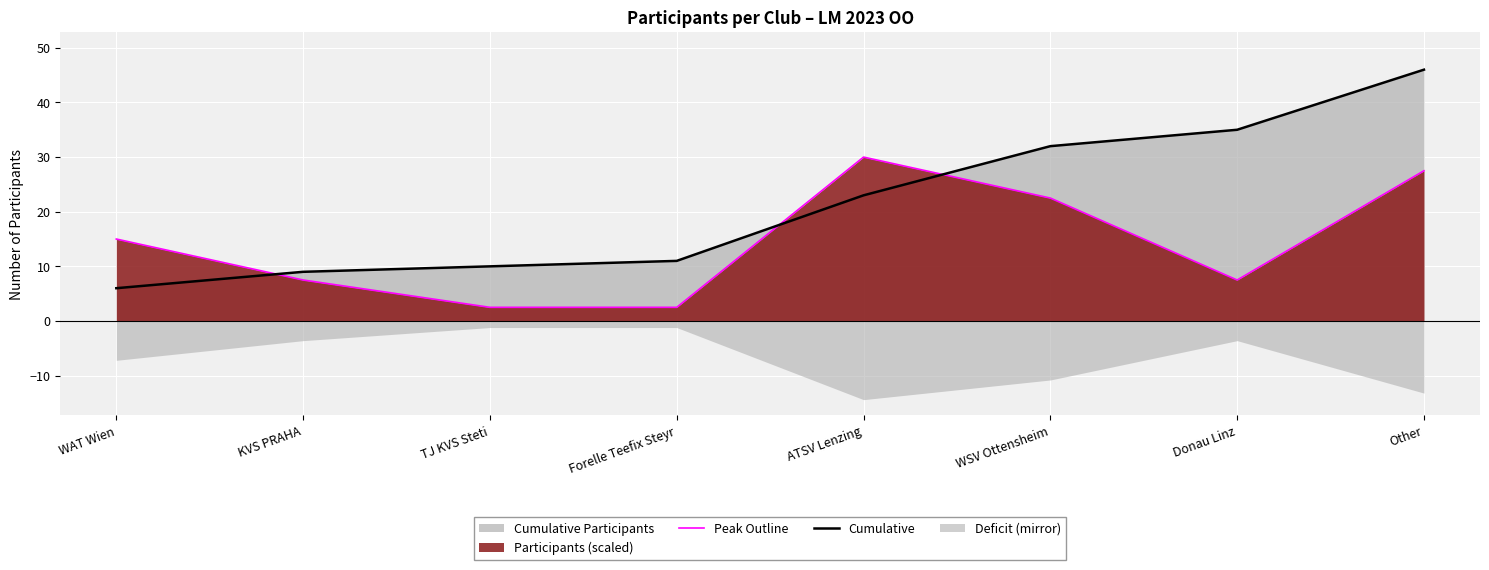

How many lines are shown in the chart?

2